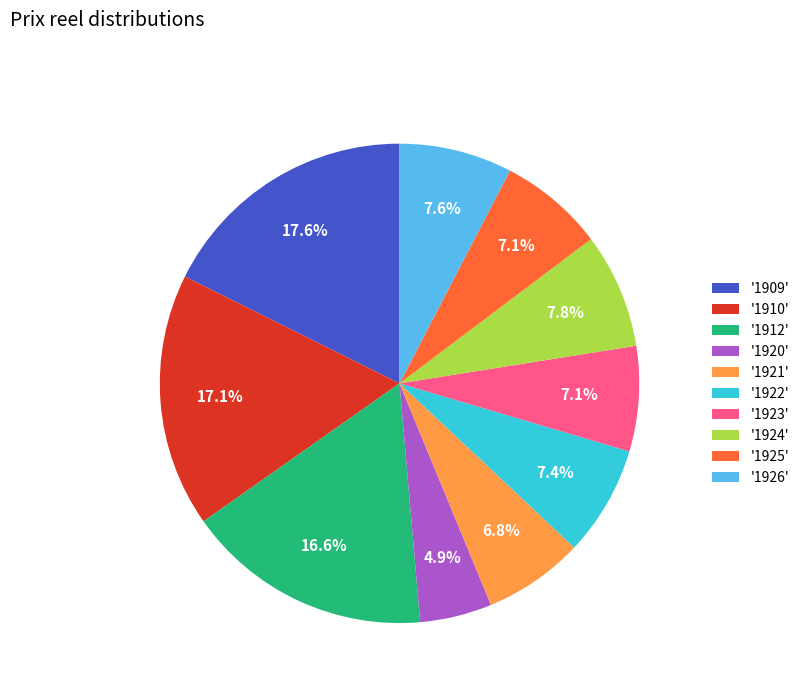

Which has a higher value, '1922' or '1910'?

'1910'